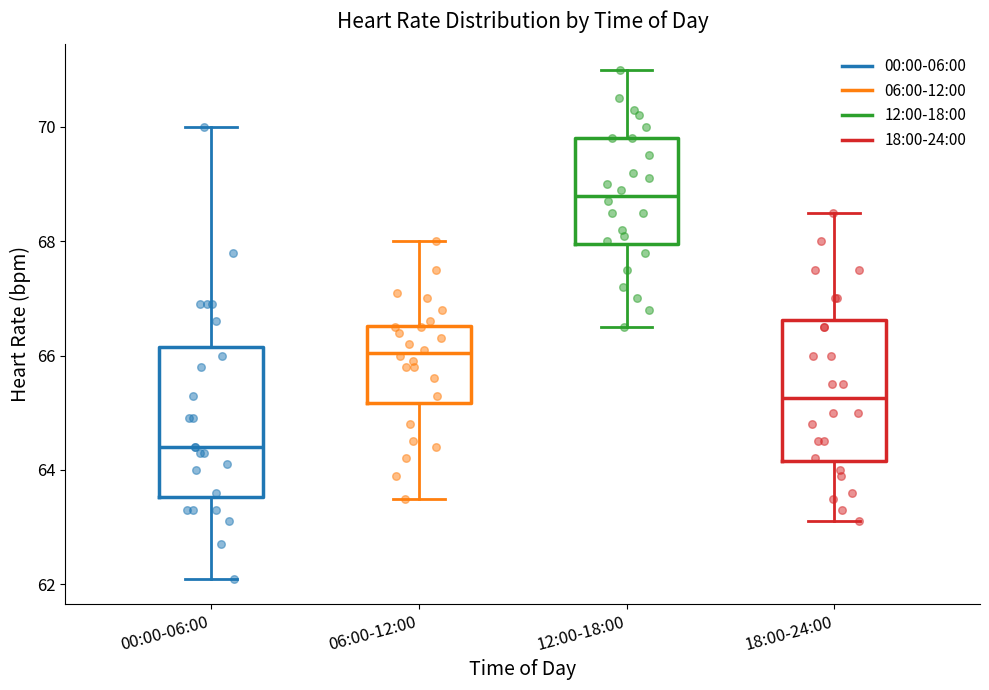

Which box has the highest median line?

12:00-18:00